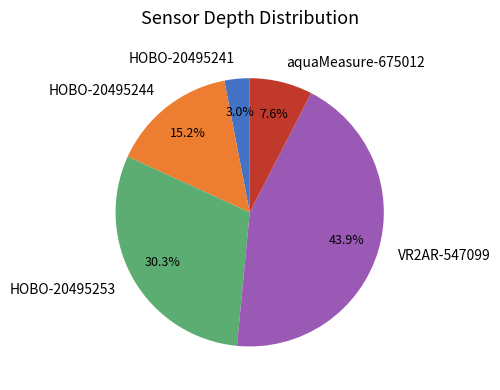

Between aquaMeasure-675012 and HOBO-20495253, which is larger?

HOBO-20495253